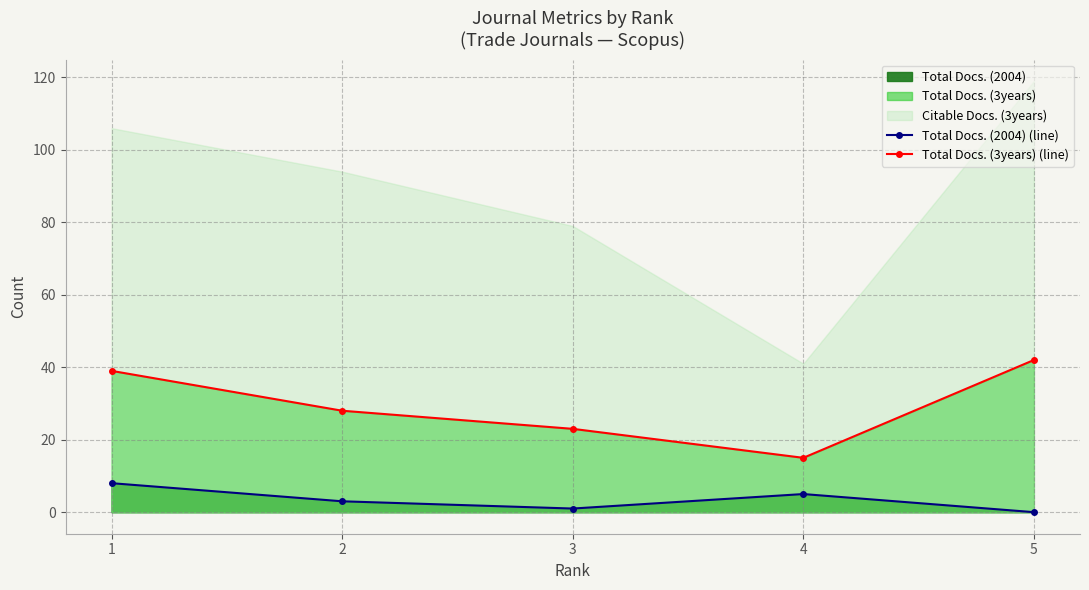

What is the total value across all series at 5?

42